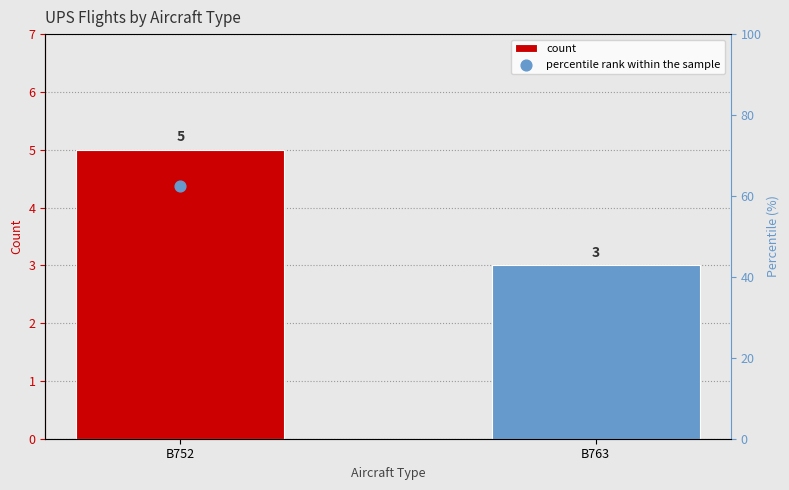

Which series has the largest total across all categories?

percentile rank within the sample